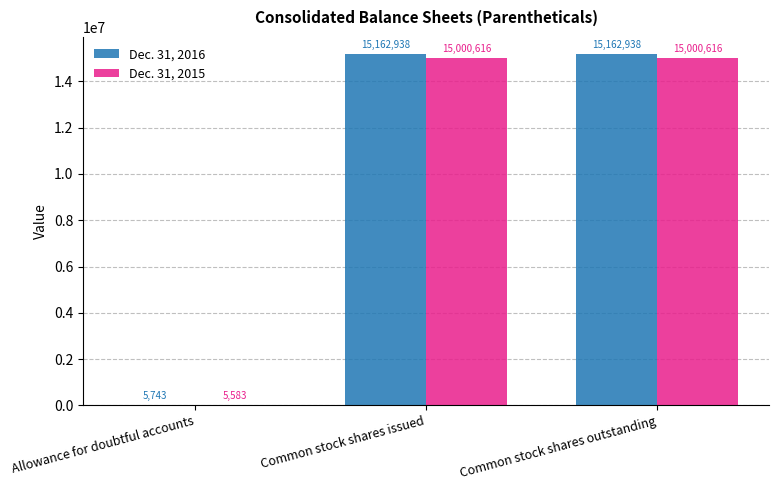

Reading left to right, what are all the values shown in this chart?

Dec. 31, 2016: 5743	15162938	15162938
Dec. 31, 2015: 5583	15000616	15000616